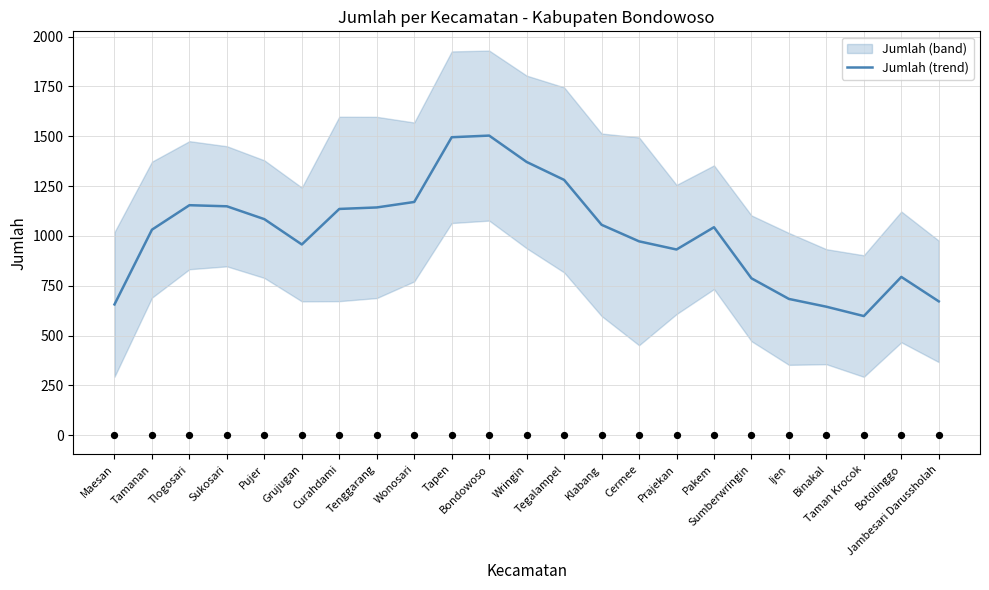

Approximately how many times larger is the value at Maesan compared to Taman Krocok?

1.1